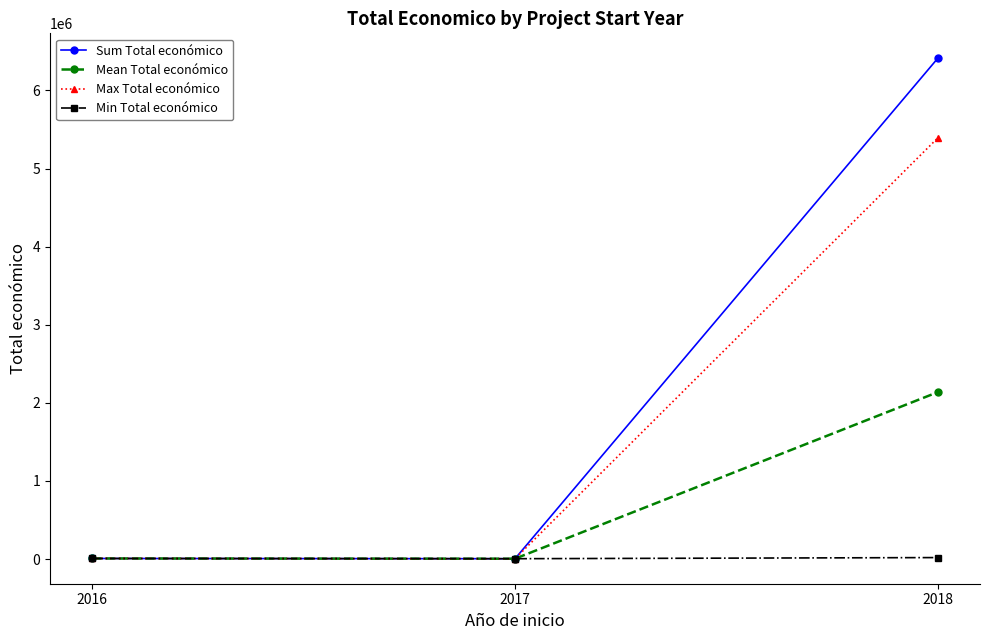

Which series has the widest spread of values?

Sum Total económico